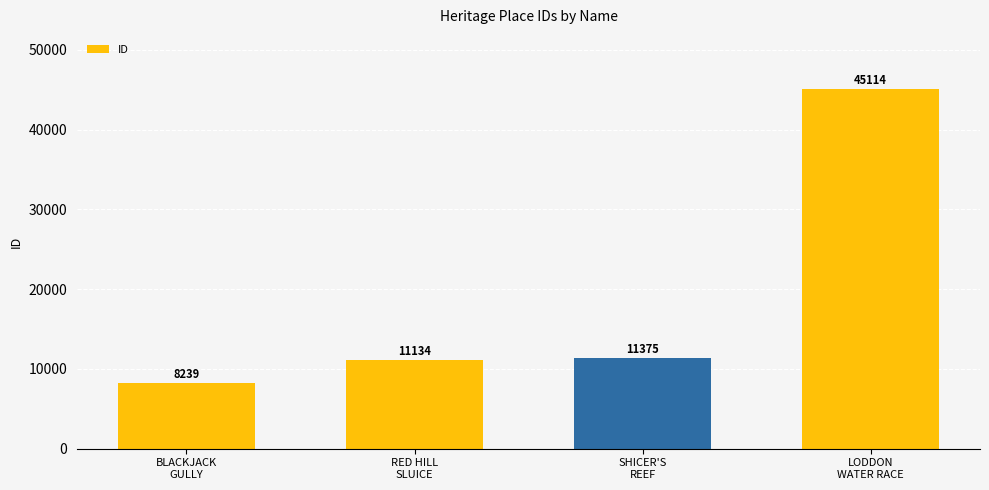

What is the difference between the second highest and minimum values?

3136